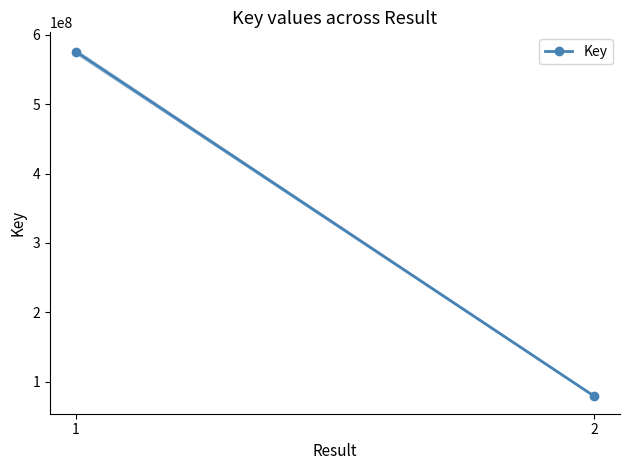

Is it true that the value at 1 is 575548154?

True